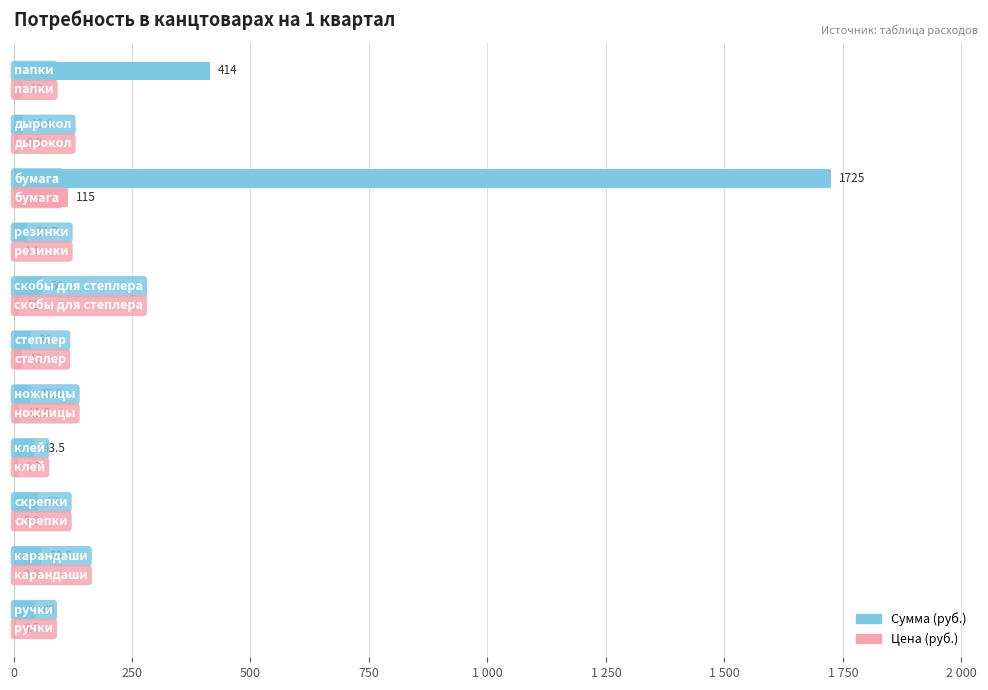

How many bars are there in each group?

2